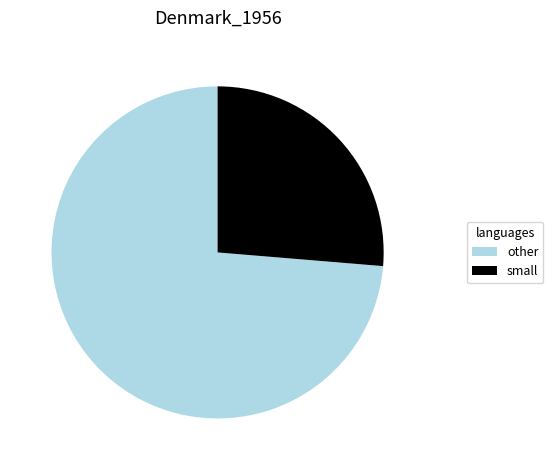

Rank the categories by value from lowest to highest.

small, other